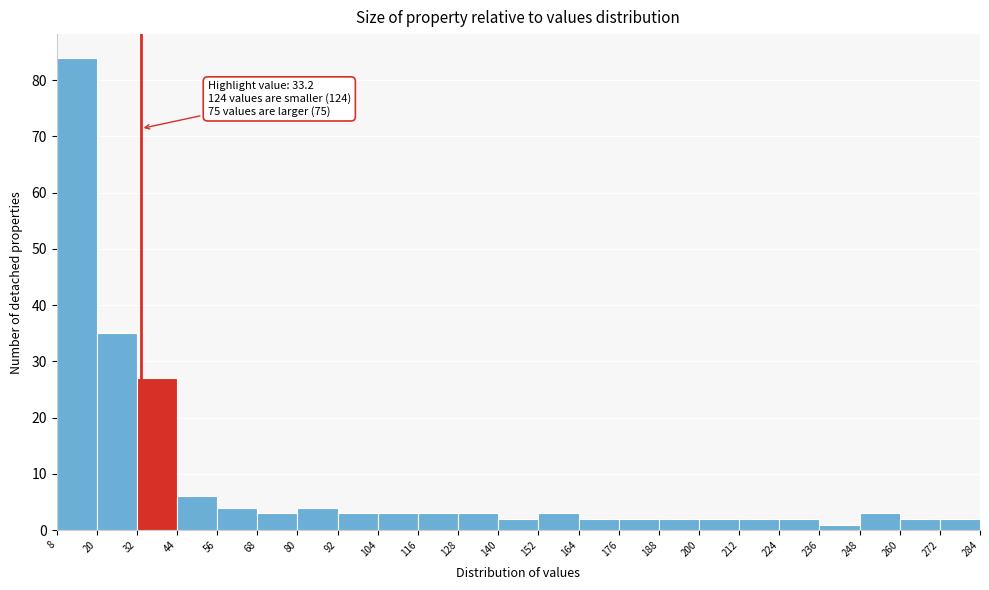

Which range on the x-axis has the tallest bar?

8 to 20